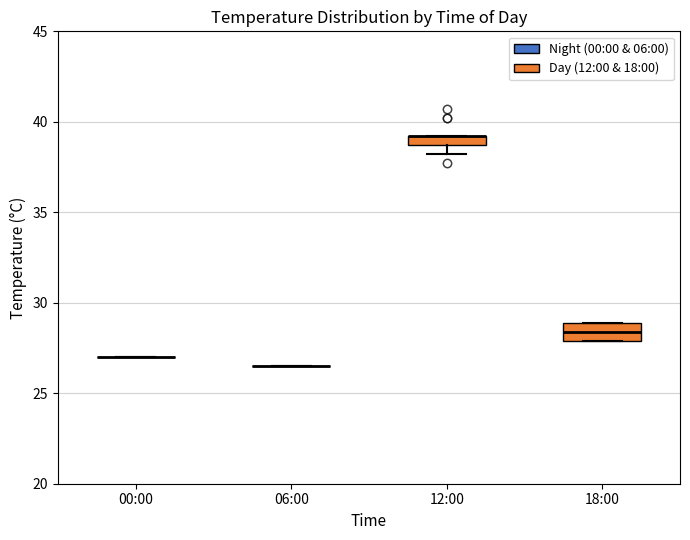

Comparing the boxes themselves (not the whiskers), which one is the tallest?

18:00